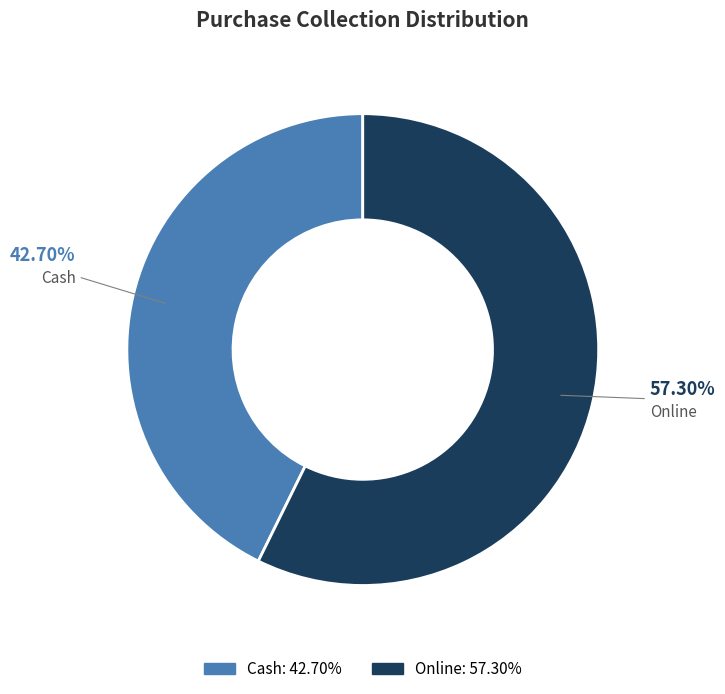

What is the ratio of the value at Online to the value at Cash?

1.3